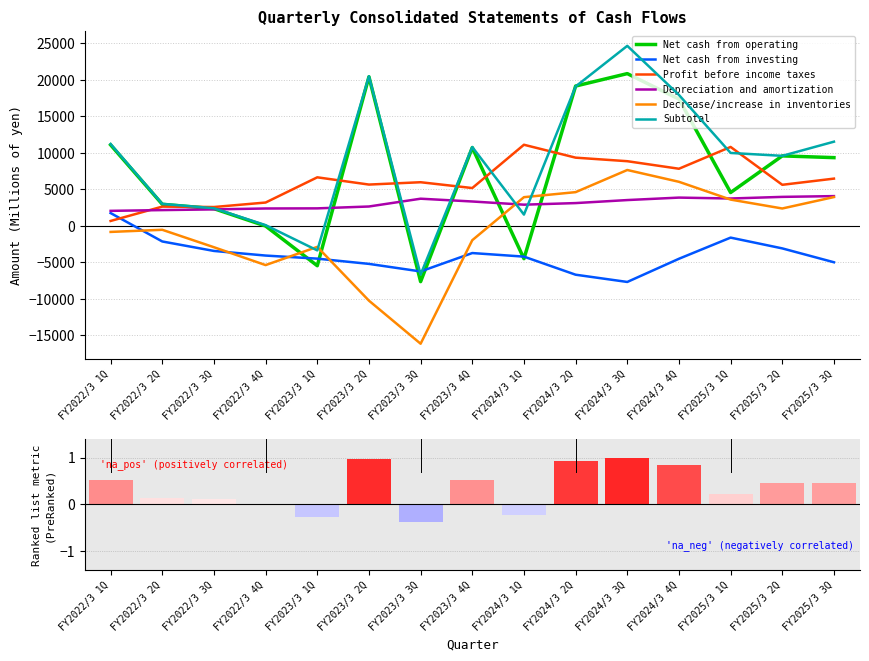

Reading left to right, transcribe all the data shown in this chart.

Net cash from operating: FY2022/3 1Q=11091	FY2022/3 2Q=2949	FY2022/3 3Q=2349	FY2022/3 4Q=-34	FY2023/3 1Q=-5477	FY2023/3 2Q=20430	FY2023/3 3Q=-7656	FY2023/3 4Q=10722	FY2024/3 1Q=-4508	FY2024/3 2Q=19156	FY2024/3 3Q=20862	FY2024/3 4Q=17372	FY2025/3 1Q=4560	FY2025/3 2Q=9583	FY2025/3 3Q=9343
Net cash from investing: FY2022/3 1Q=1743	FY2022/3 2Q=-2150	FY2022/3 3Q=-3449	FY2022/3 4Q=-4082	FY2023/3 1Q=-4505	FY2023/3 2Q=-5223	FY2023/3 3Q=-6259	FY2023/3 4Q=-3738	FY2024/3 1Q=-4227	FY2024/3 2Q=-6707	FY2024/3 3Q=-7700	FY2024/3 4Q=-4521	FY2025/3 1Q=-1622	FY2025/3 2Q=-3100	FY2025/3 3Q=-5000
Profit before income taxes: FY2022/3 1Q=661	FY2022/3 2Q=2629	FY2022/3 3Q=2572	FY2022/3 4Q=3188	FY2023/3 1Q=6644	FY2023/3 2Q=5651	FY2023/3 3Q=5971	FY2023/3 4Q=5174	FY2024/3 1Q=11109	FY2024/3 2Q=9339	FY2024/3 3Q=8854	FY2024/3 4Q=7820	FY2025/3 1Q=10808	FY2025/3 2Q=5619	FY2025/3 3Q=6466
Depreciation and amortization: FY2022/3 1Q=2048	FY2022/3 2Q=2151	FY2022/3 3Q=2248	FY2022/3 4Q=2372	FY2023/3 1Q=2388	FY2023/3 2Q=2644	FY2023/3 3Q=3713	FY2023/3 4Q=3330	FY2024/3 1Q=2894	FY2024/3 2Q=3112	FY2024/3 3Q=3526	FY2024/3 4Q=3864	FY2025/3 1Q=3740	FY2025/3 2Q=3963	FY2025/3 3Q=4068
Decrease/increase in inventories: FY2022/3 1Q=-842	FY2022/3 2Q=-549	FY2022/3 3Q=-2940	FY2022/3 4Q=-5389	FY2023/3 1Q=-2891	FY2023/3 2Q=-10265	FY2023/3 3Q=-16168	FY2023/3 4Q=-1977	FY2024/3 1Q=3922	FY2024/3 2Q=4612	FY2024/3 3Q=7648	FY2024/3 4Q=6030	FY2025/3 1Q=3590	FY2025/3 2Q=2371	FY2025/3 3Q=3939
Subtotal: FY2022/3 1Q=11211	FY2022/3 2Q=3003	FY2022/3 3Q=2402	FY2022/3 4Q=88	FY2023/3 1Q=-3373	FY2023/3 2Q=20497	FY2023/3 3Q=-6692	FY2023/3 4Q=10797	FY2024/3 1Q=1535	FY2024/3 2Q=19096	FY2024/3 3Q=24668	FY2024/3 4Q=17938	FY2025/3 1Q=9985	FY2025/3 2Q=9588	FY2025/3 3Q=11530